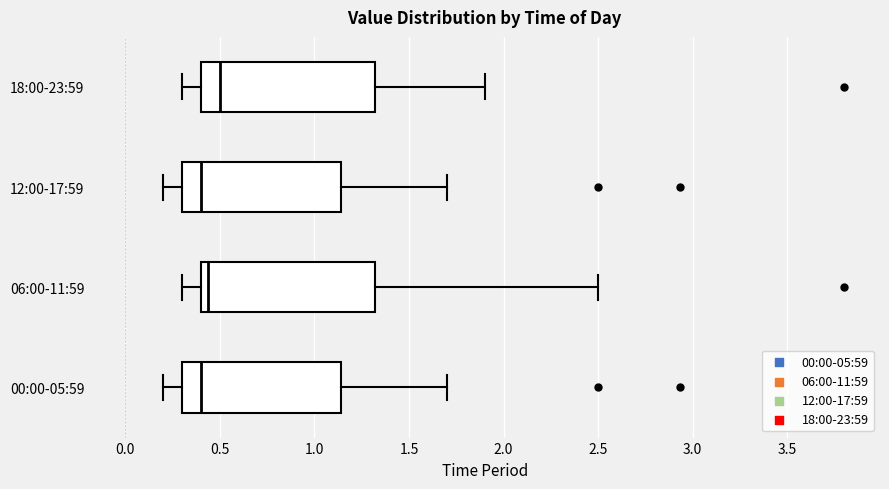

Which box has the furthest to the right median line?

18:00-23:59